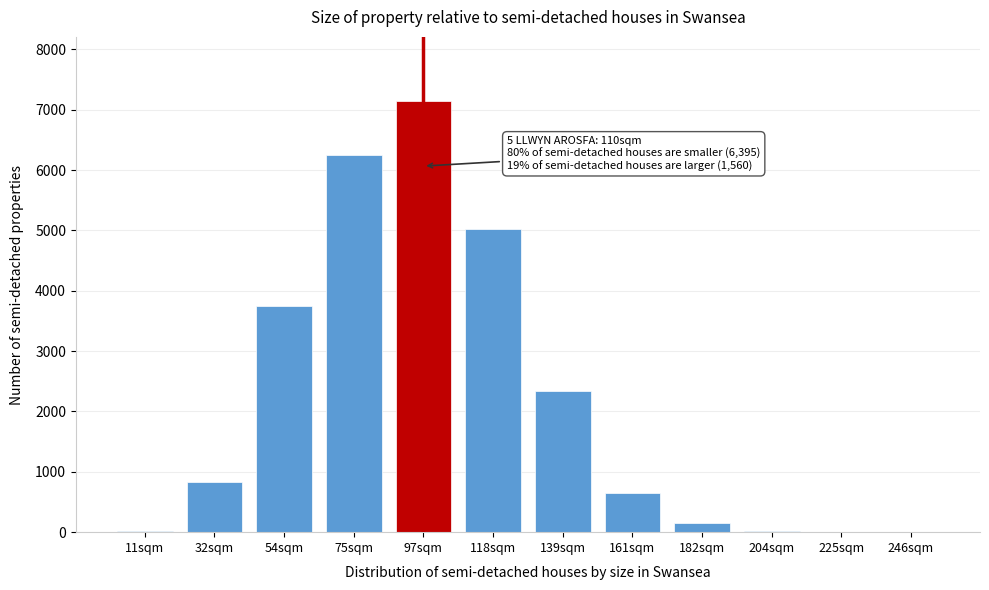

What is the maximum value shown in the chart?

7137.4